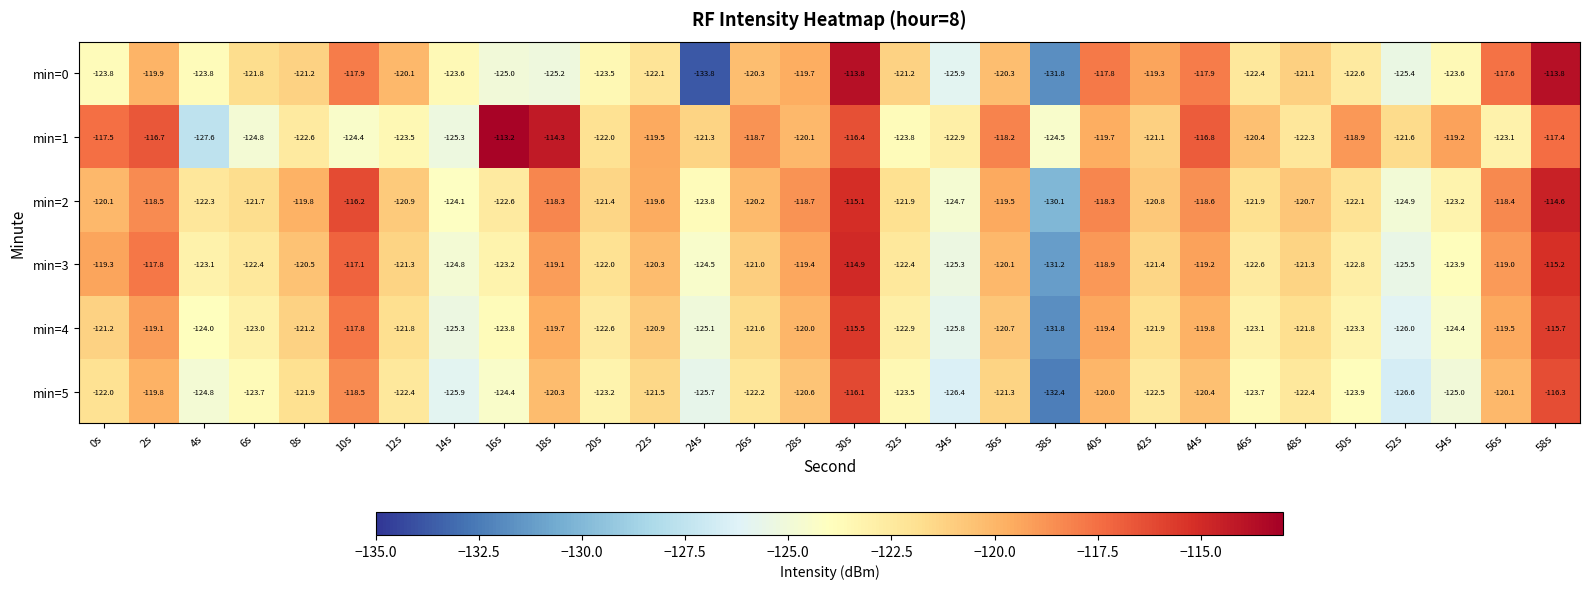

What is the minimum value for min=0?

-133.8